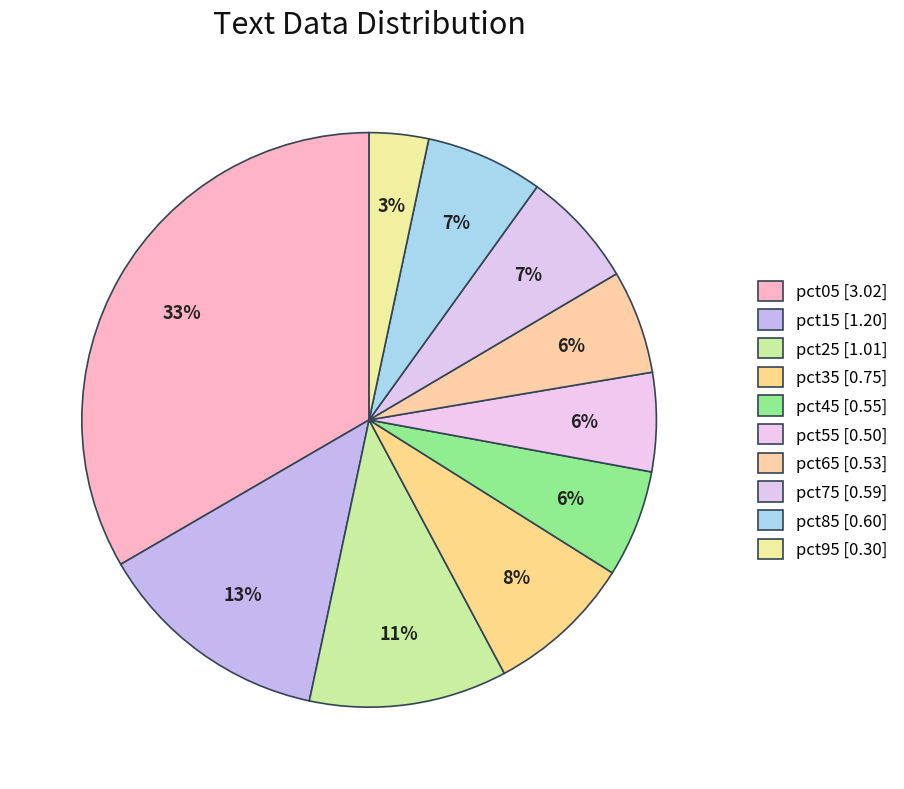

How many segments does this pie chart have?

10